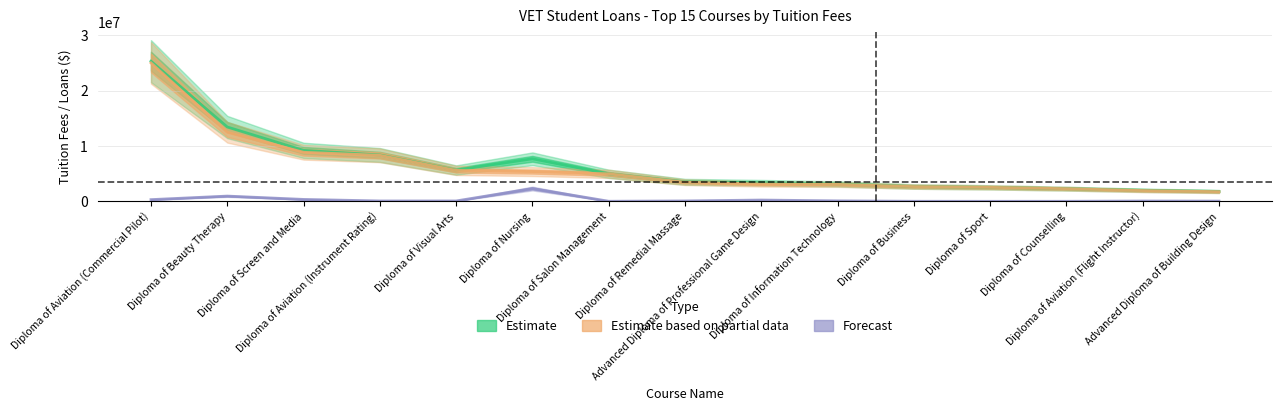

True or false: Paid upfront (Forecast) and Tuition fees (Estimate) cross at least once.

False